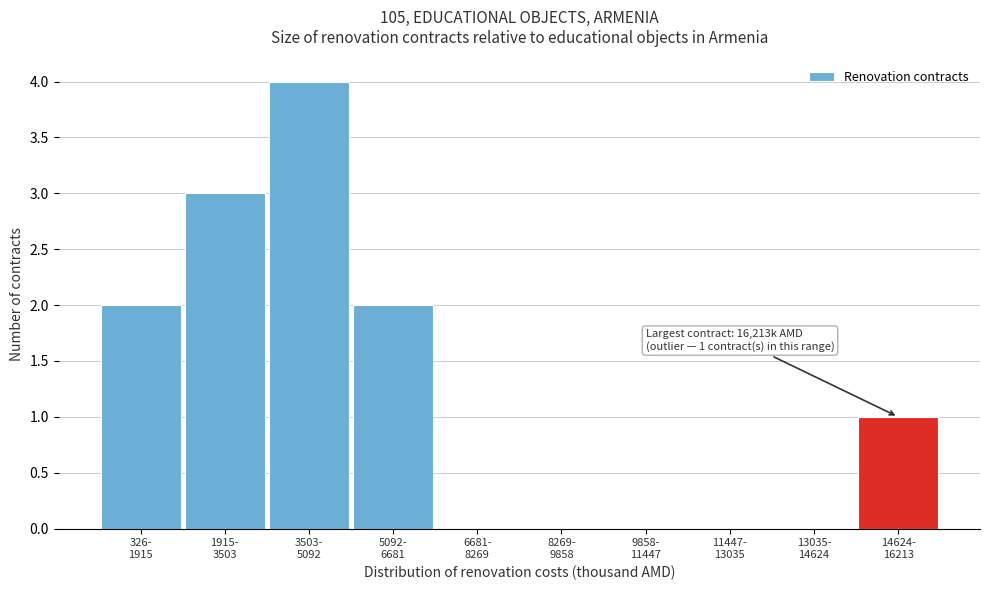

What is the sum of all values?

12